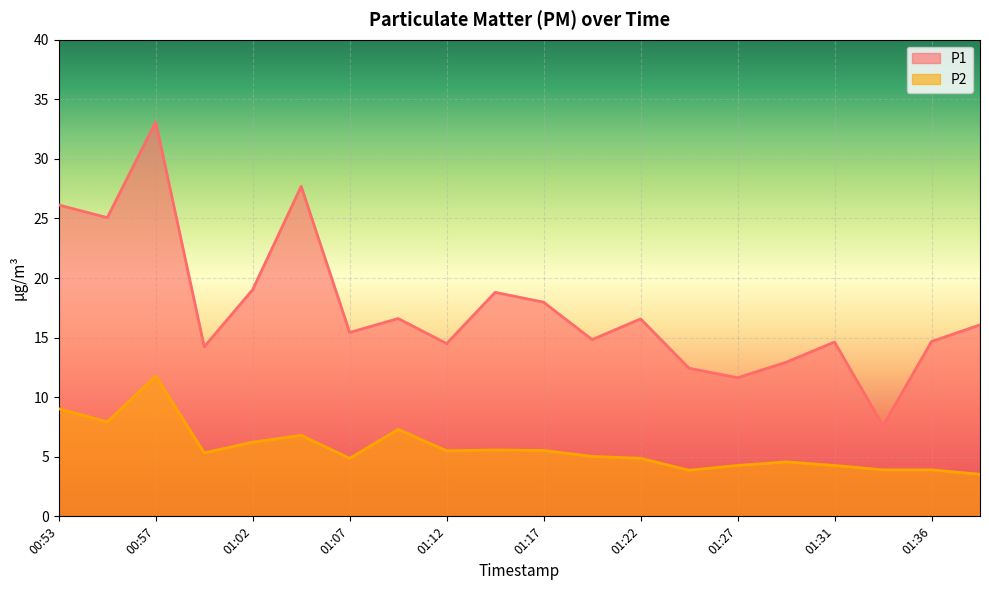

Does the chart display data point markers on the line(s)?

No